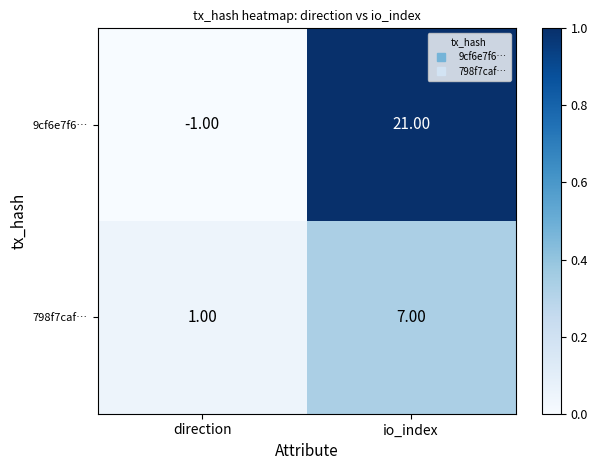

Which series has the largest total across all categories?

9cf6e7f6…